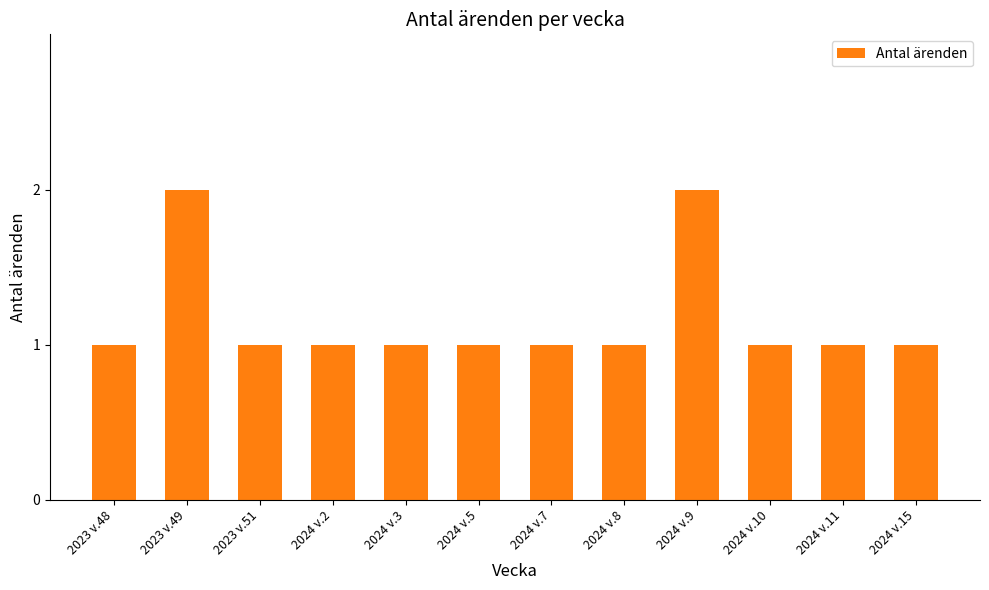

What is the sum of the values at 2024 v.8 and 2024 v.9?

3